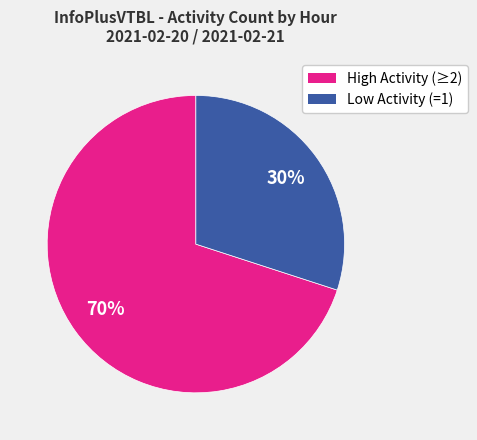

To the nearest percent, what is the average slice percentage?

50%